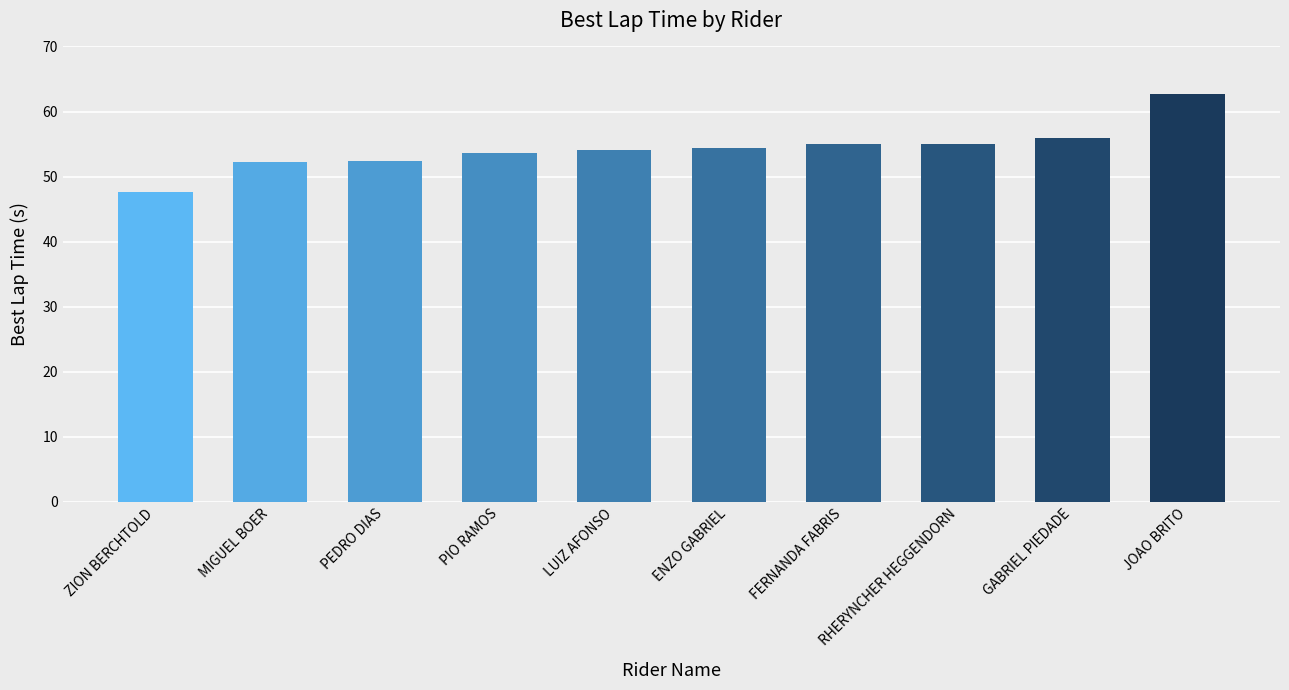

True or false: the data shows 85.5 at PIO RAMOS.

False